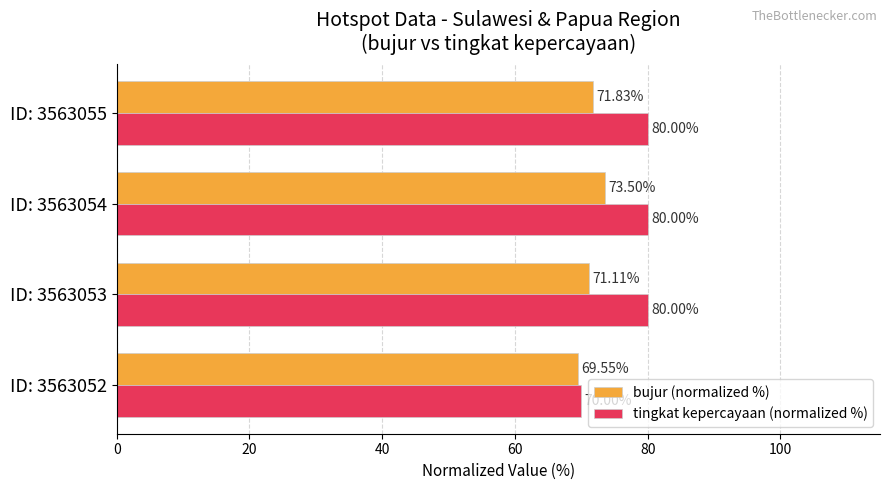

How many data points does each series have?

4